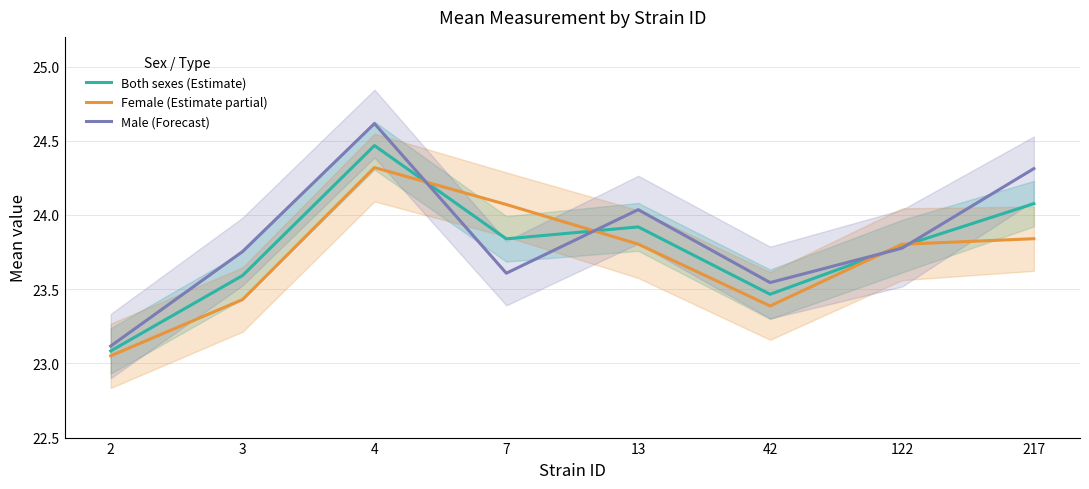

What is the sum of all Female (Estimate partial) values?

189.7